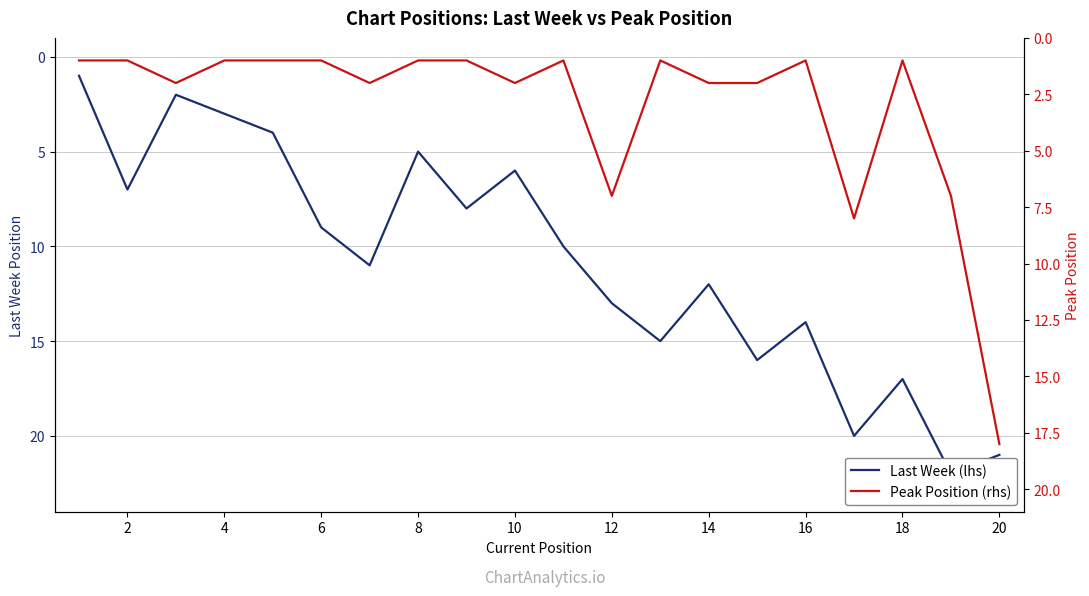

True or false: Peak Position (rhs) and Last Week (lhs) cross at least once.

False